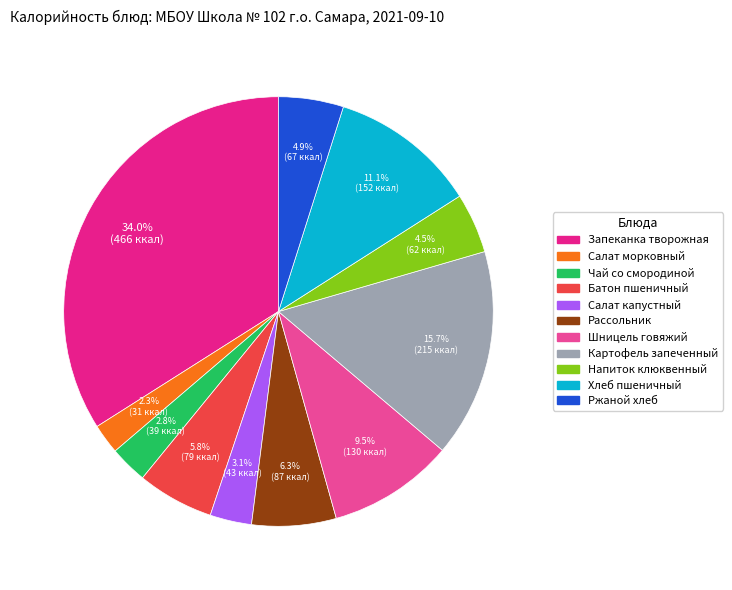

How many segments does this pie chart have?

11